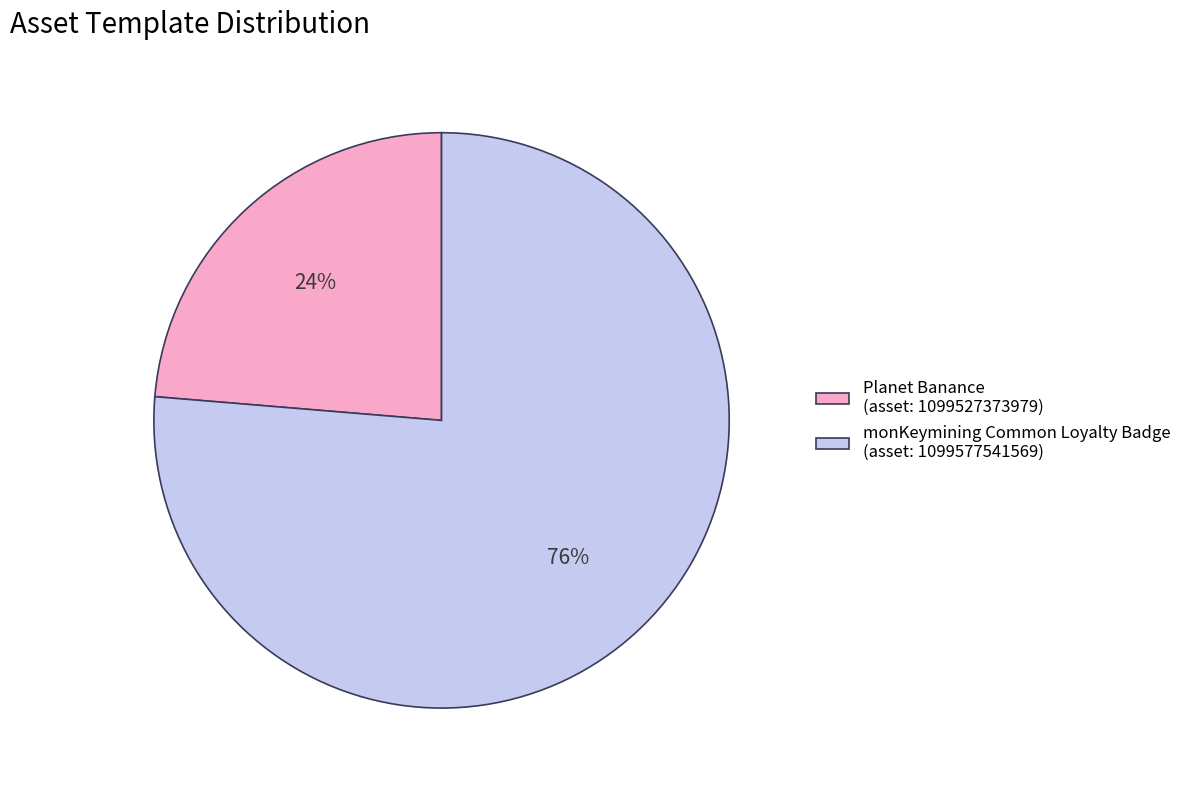

Which category has the biggest portion of the pie?

monKeymining Common Loyalty Badge (asset: 1099577541569)